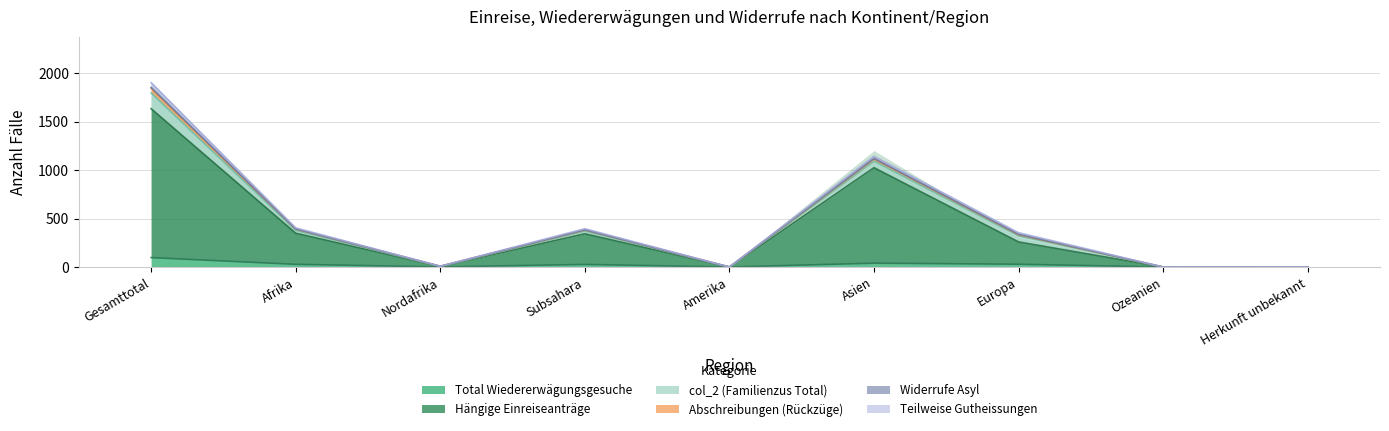

Is the value of Hängige Einreiseanträge at Nordafrika greater than the value of Abschreibungen (Rückzüge) at Nordafrika?

No